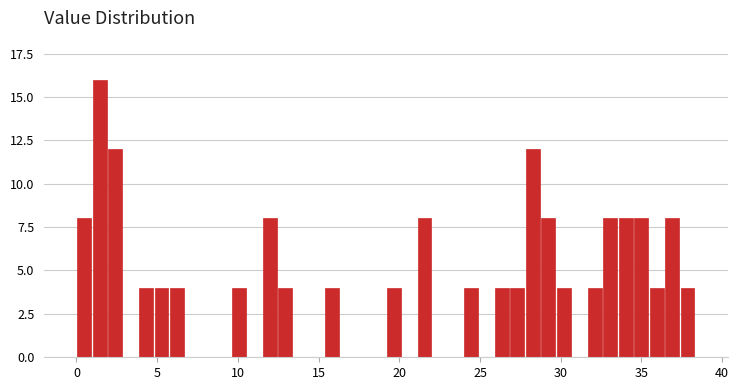

Read against the x-axis, roughly where is the centre of the tallest bar?

1.5